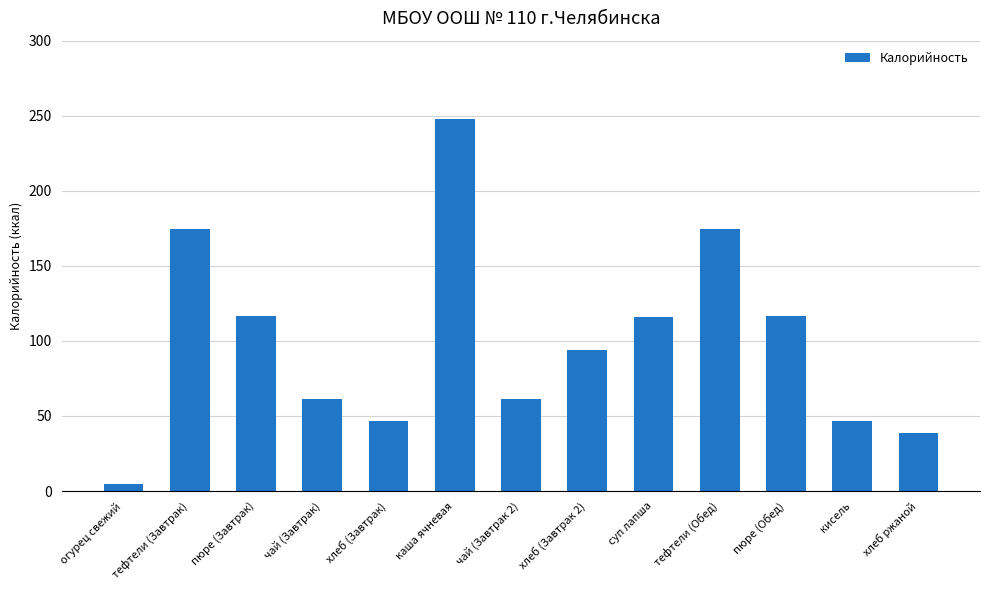

What is the change in value from огурец свежий to пюре (Завтрак)?

+112.3